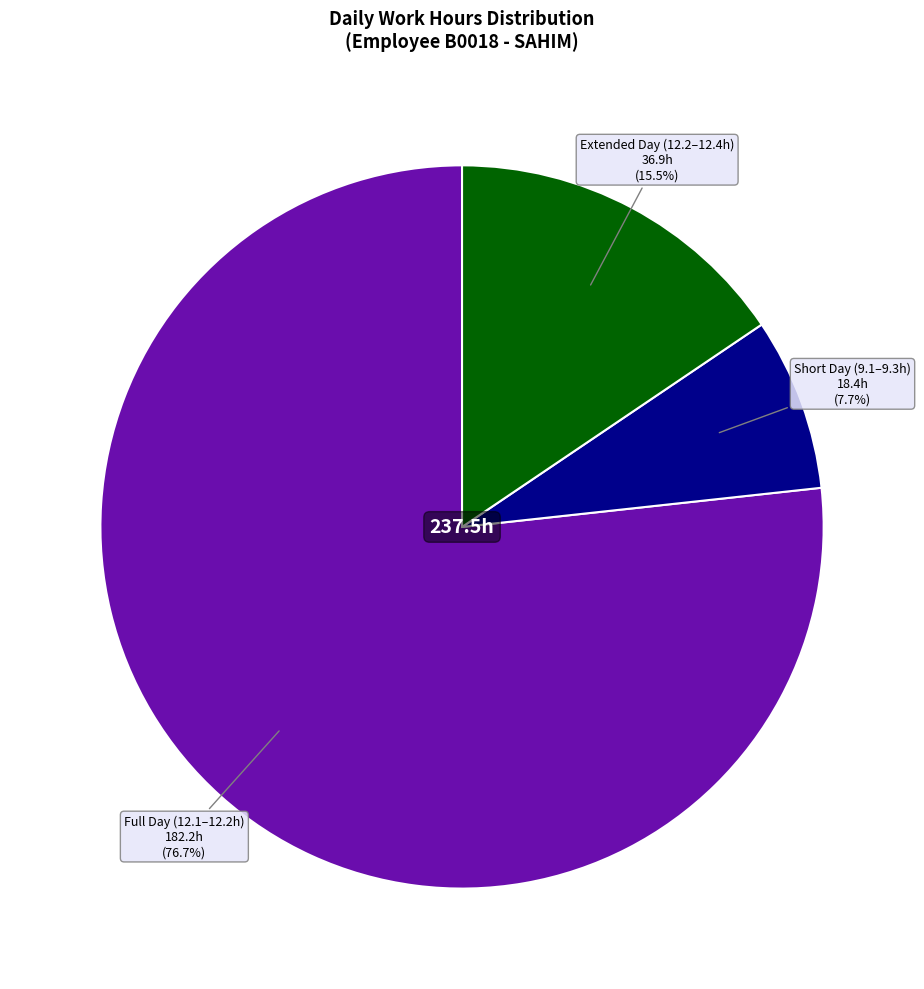

How many slices are in this pie chart?

3